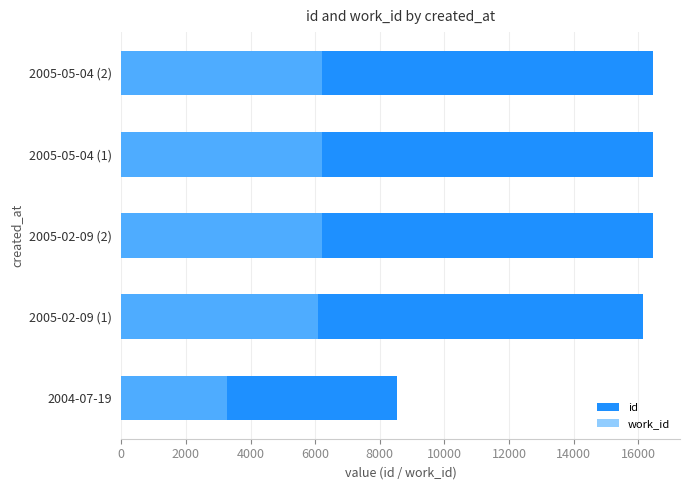

What is the sum of all id values?

74036